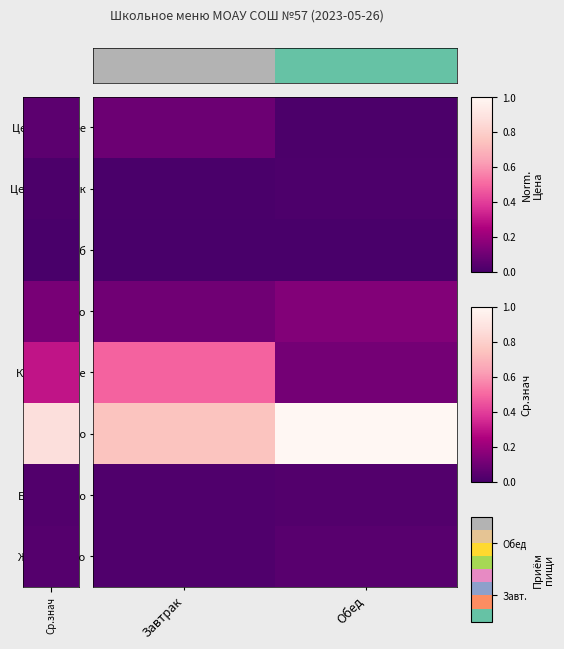

Which series has the largest total across all categories?

Кал. Итого